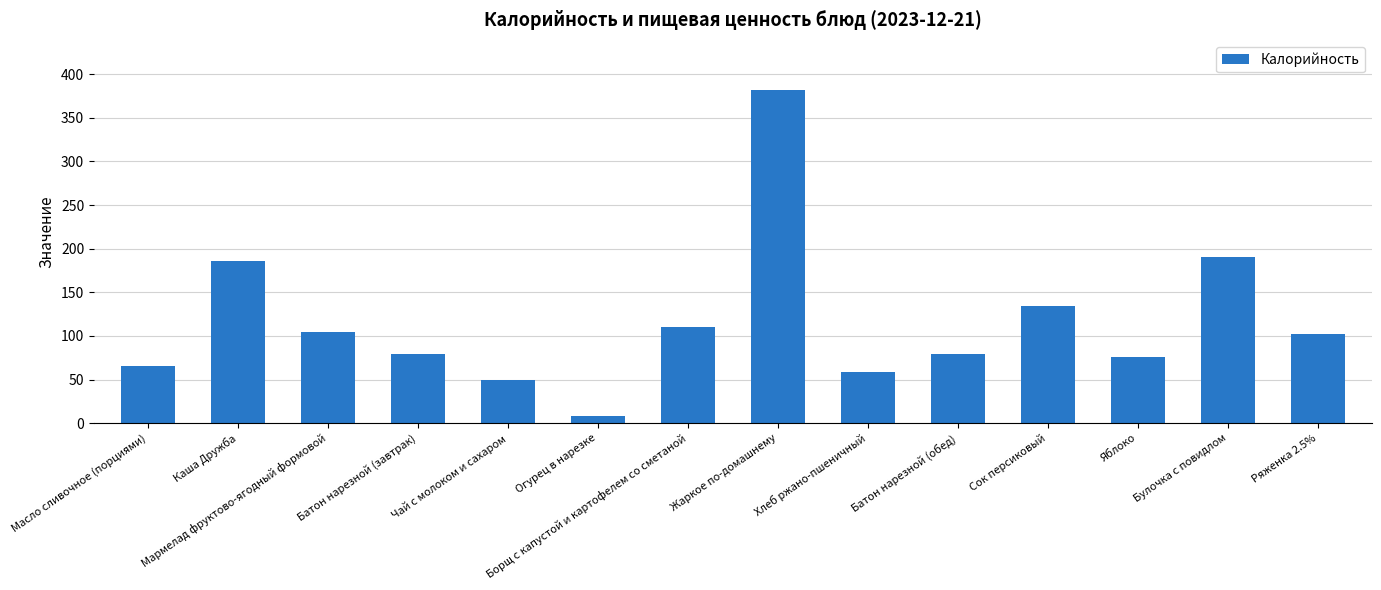

How many series are shown in this chart?

1